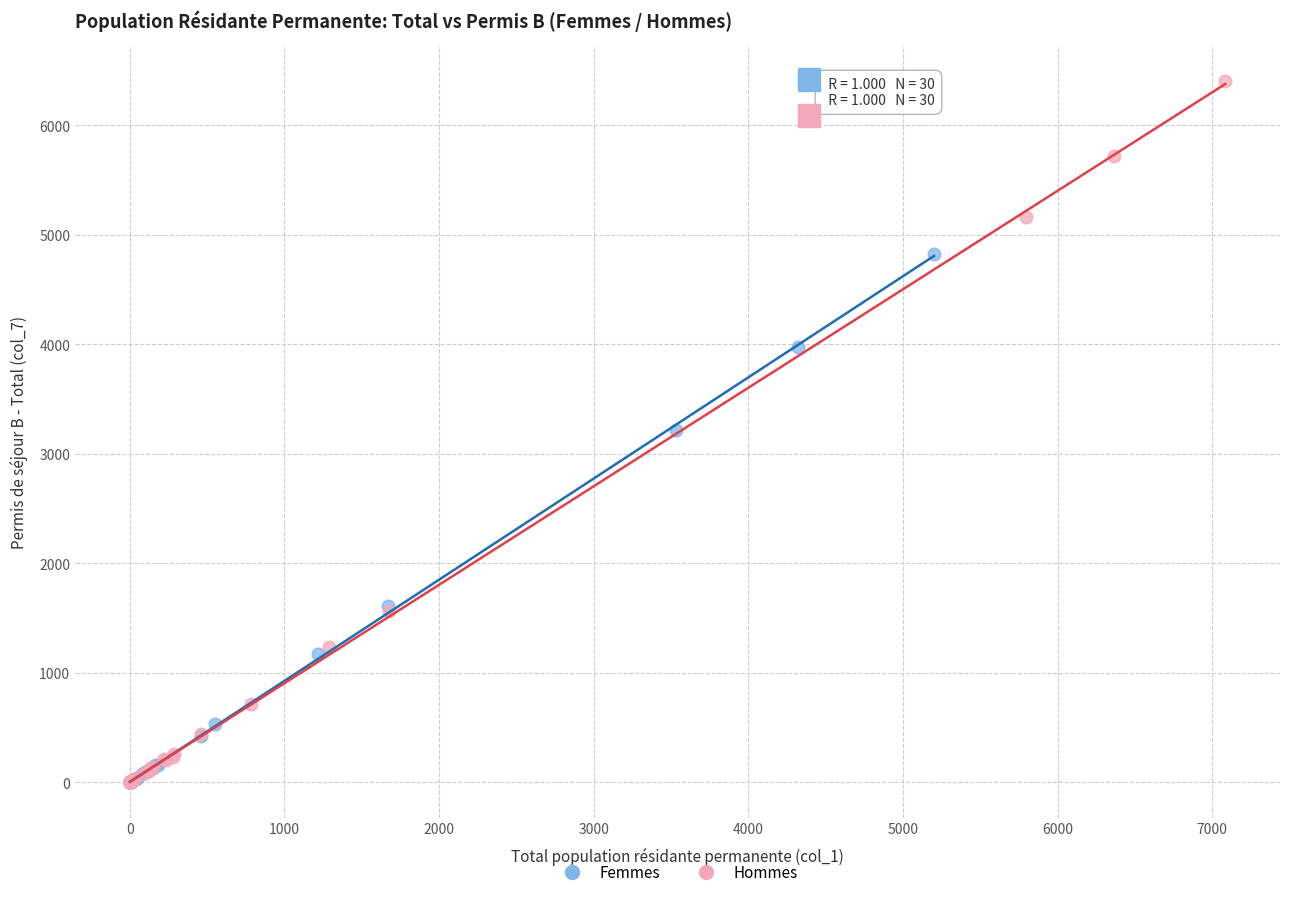

Which series has the widest spread of Y values?

Hommes